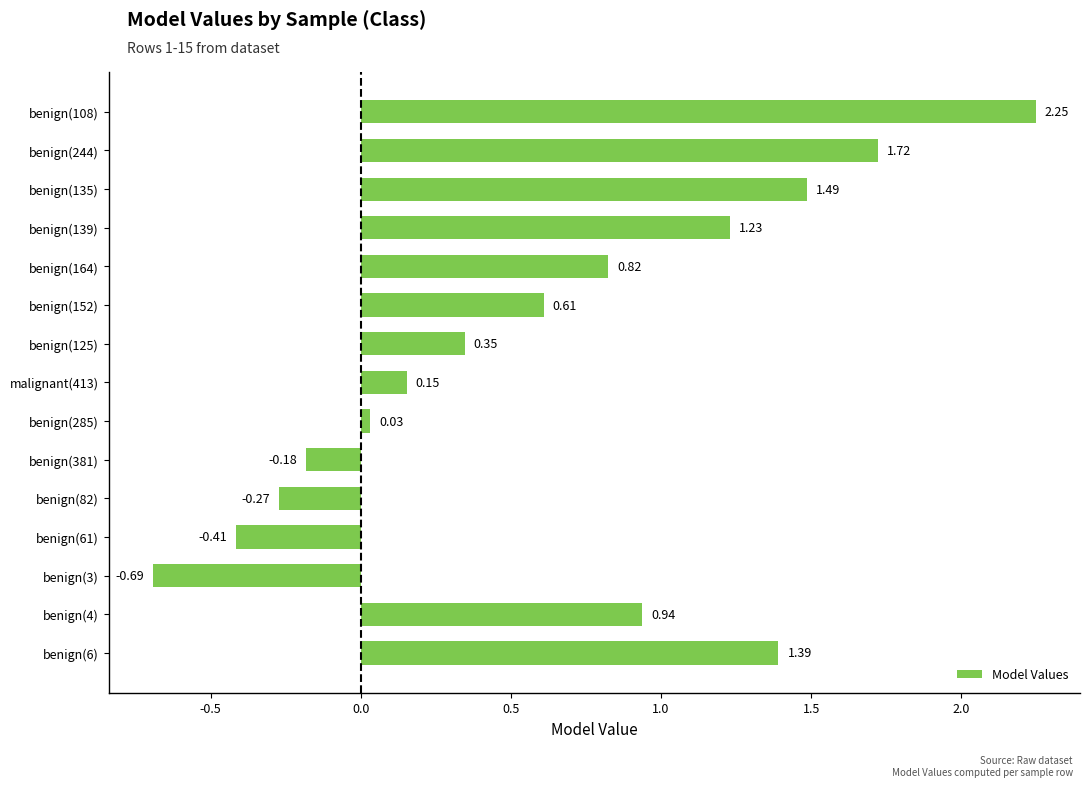

What is the difference between the maximum and minimum values?

2.9